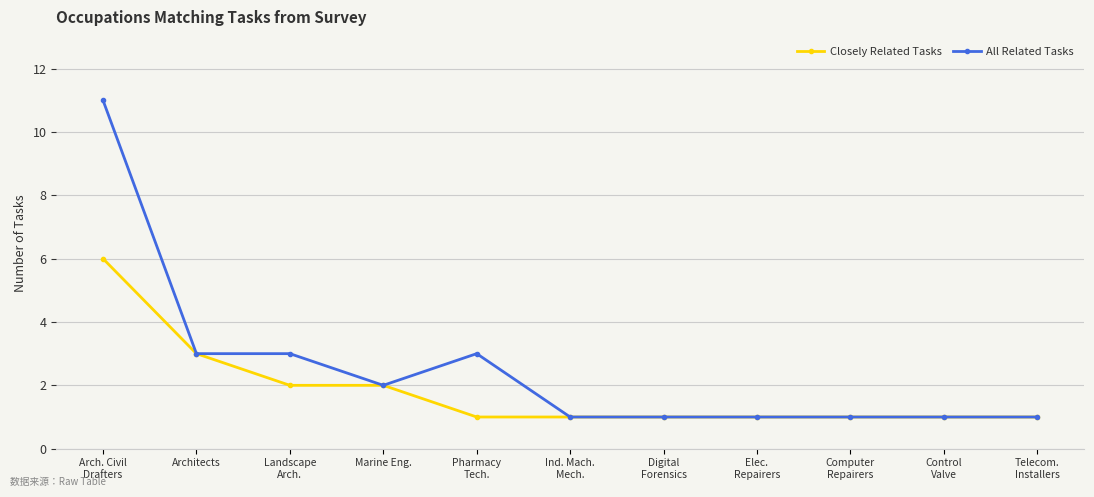

Which series has the largest range (max minus min)?

All Related Tasks